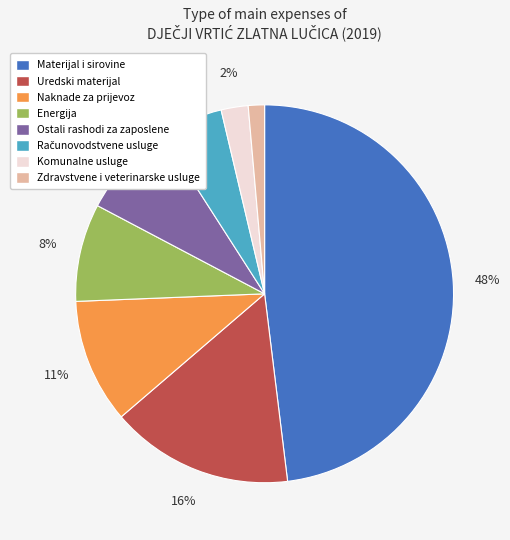

To the nearest percent, what is the average slice percentage?

12%